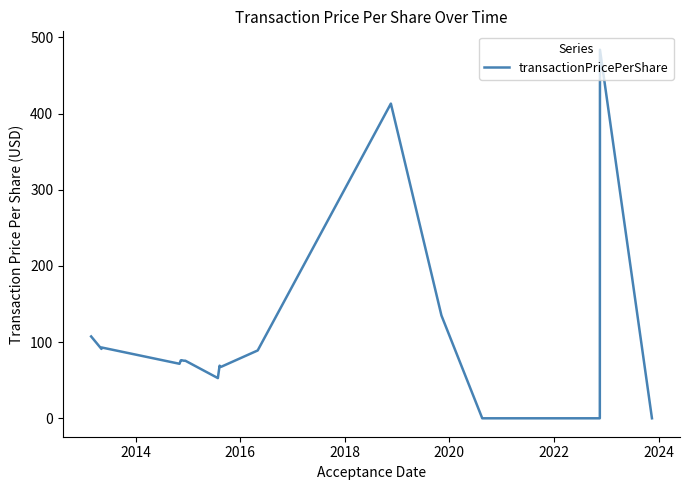

What is the maximum value shown in the chart?

483.8